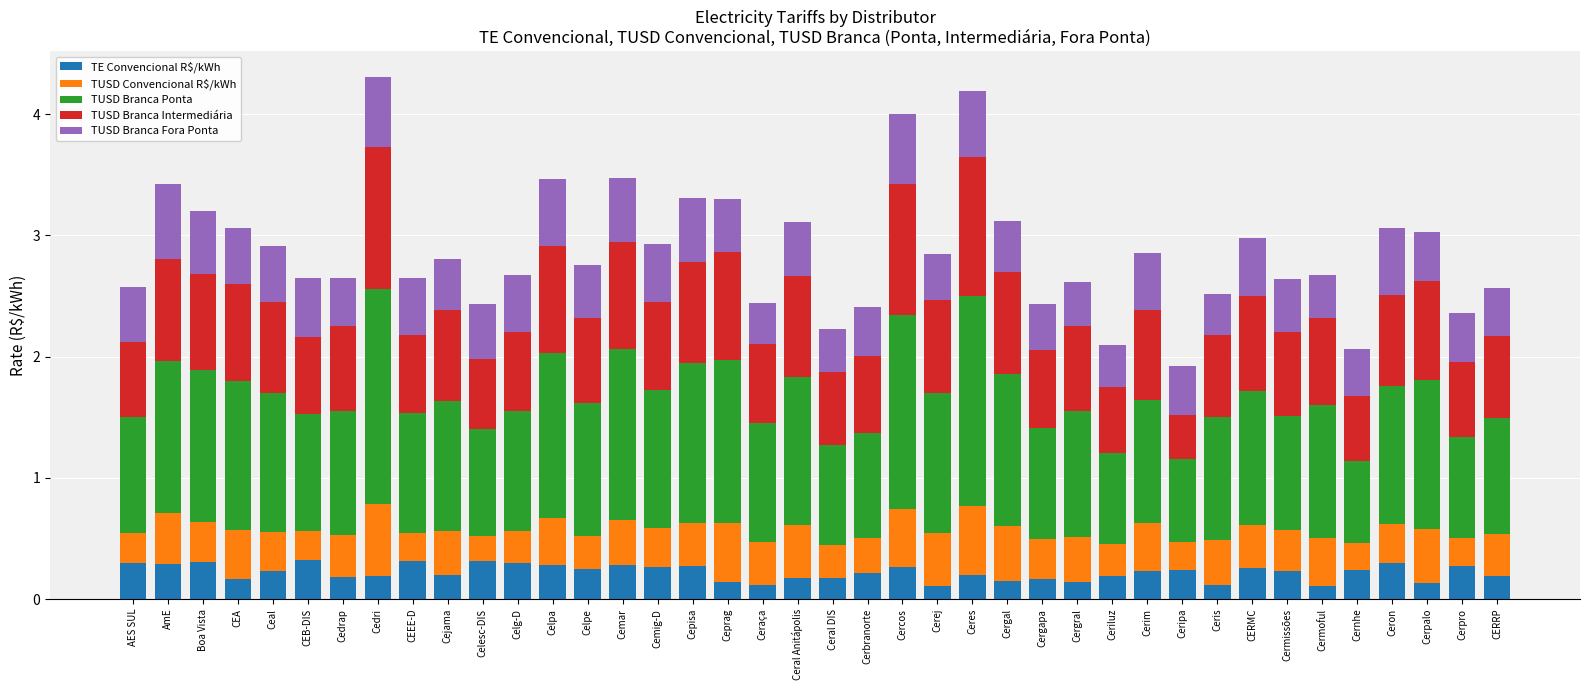

What is the sum of all TE Convencional R$/kWh values?

8.8